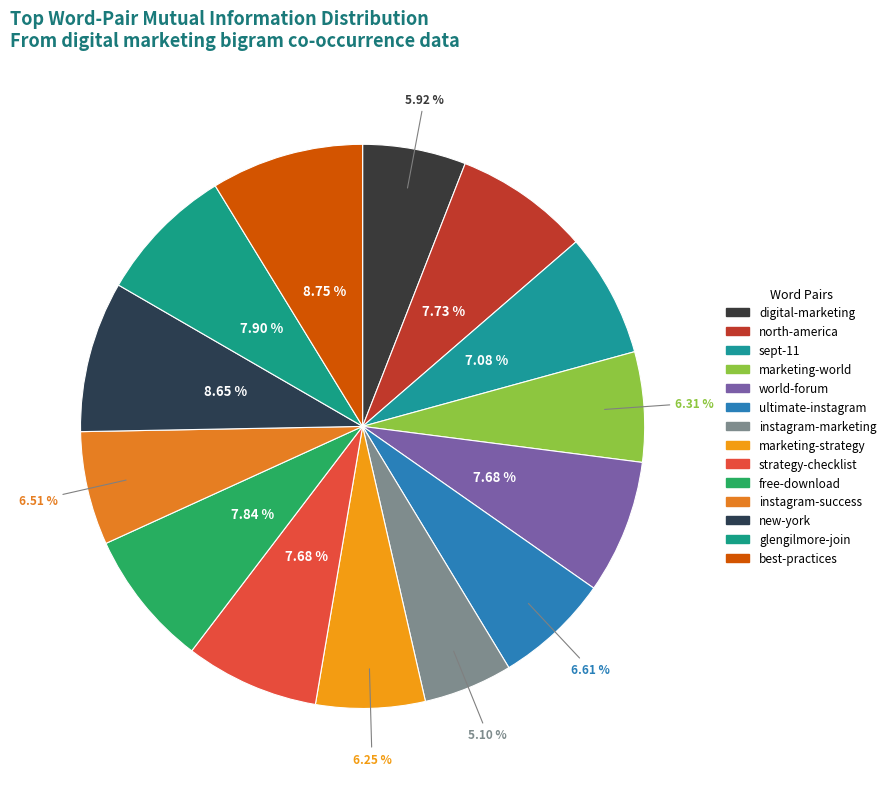

To the nearest percent, what percentage of the pie is sept-11?

7%